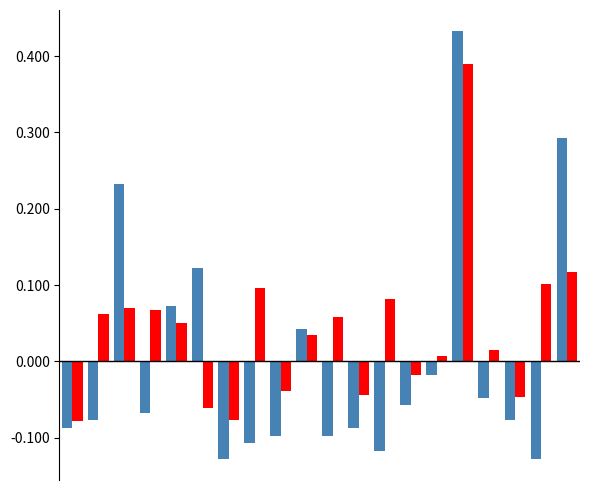

How many data points does each series have?

20